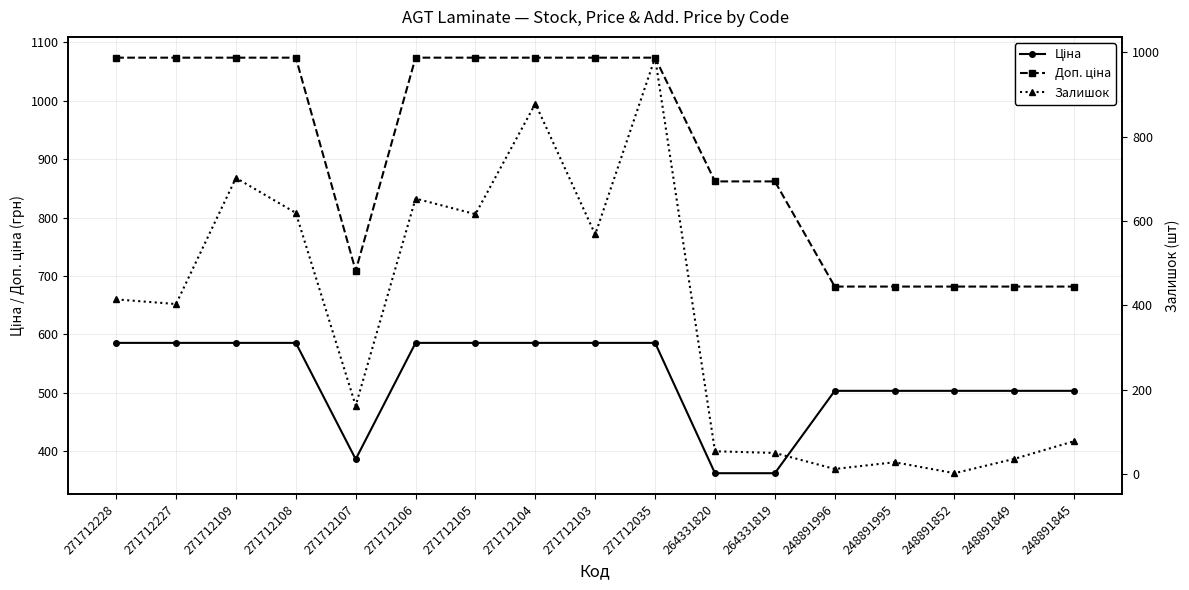

How many data points in Доп. ціна are above 1073?

9